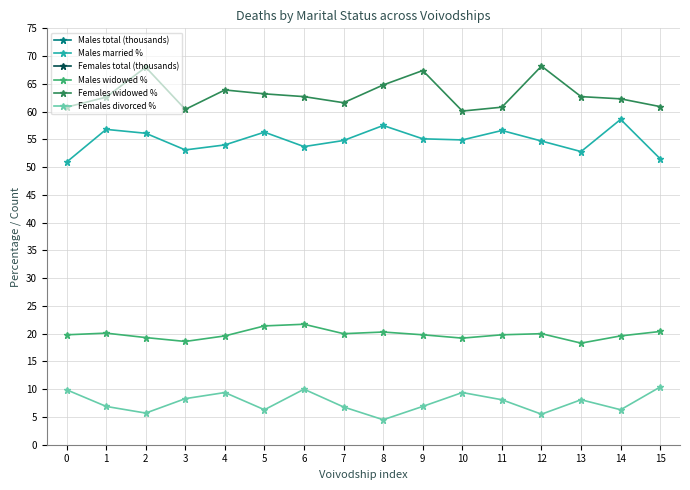

True or false: Males married % has a value of 36.4 at 14.

False